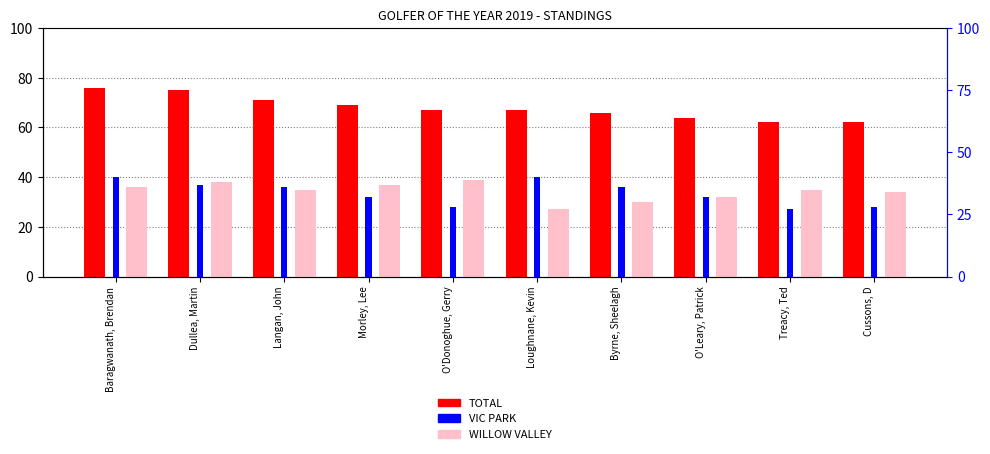

Is the value of TOTAL at Dullea, Martin greater than the value of WILLOW VALLEY at Byrne, Sheelagh?

Yes